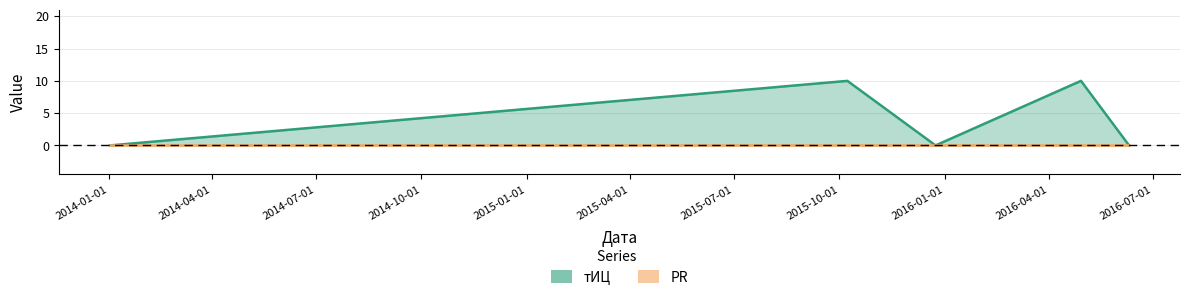

Which series has the widest spread of values?

тИЦ